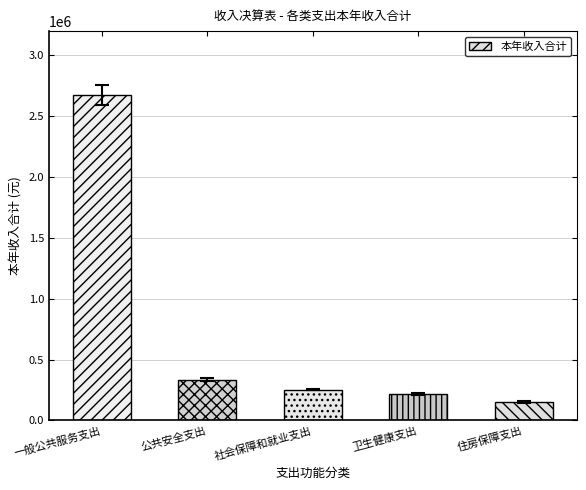

Rank the categories by value from highest to lowest.

一般公共服务支出, 公共安全支出, 社会保障和就业支出, 卫生健康支出, 住房保障支出